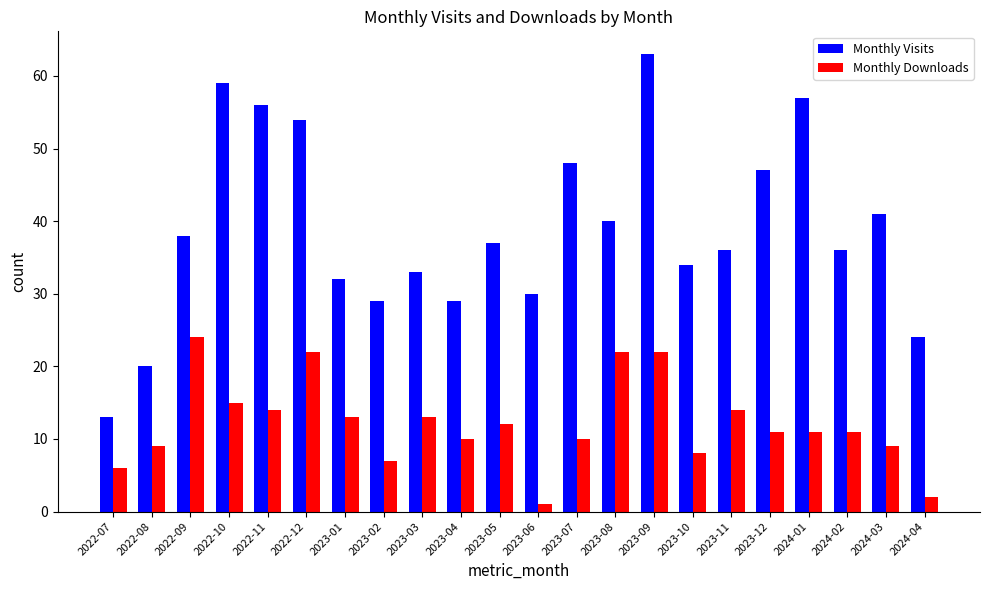

What position from the right is 2023-11?

6